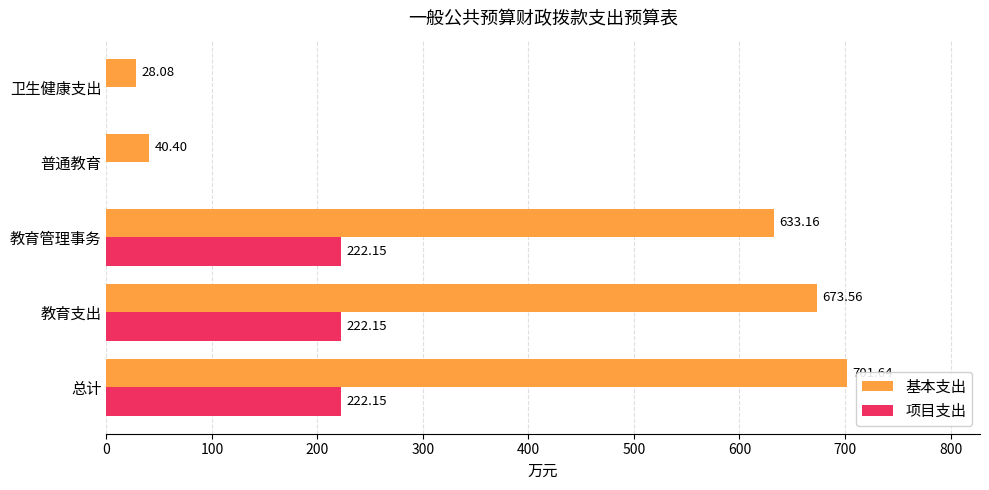

At which category does the chart reach its peak across all series?

总计